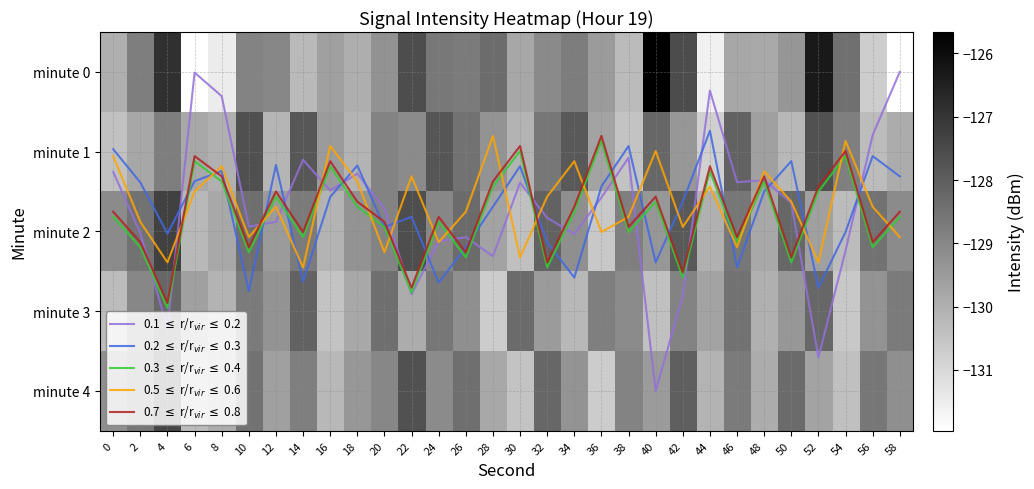

At which category does the chart reach its peak across all series?

40